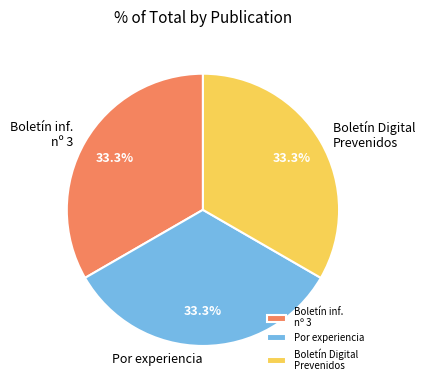

Does Boletín inf. nº 3 account for over 50% of the chart?

No